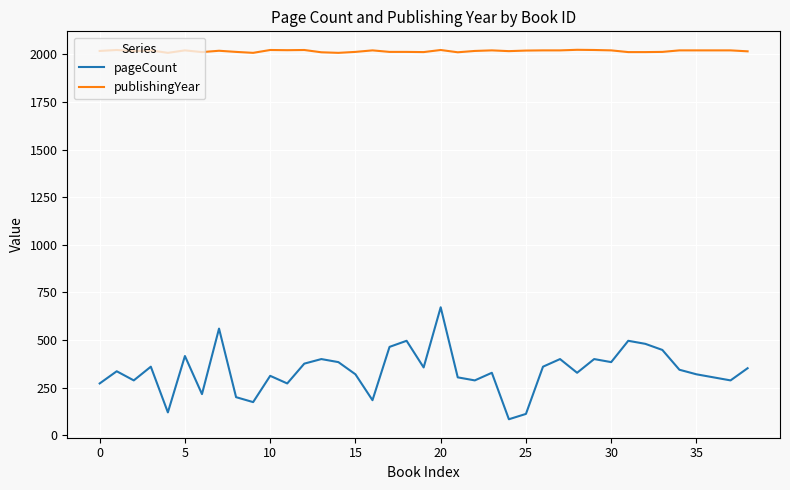

Which series has the largest range (max minus min)?

pageCount